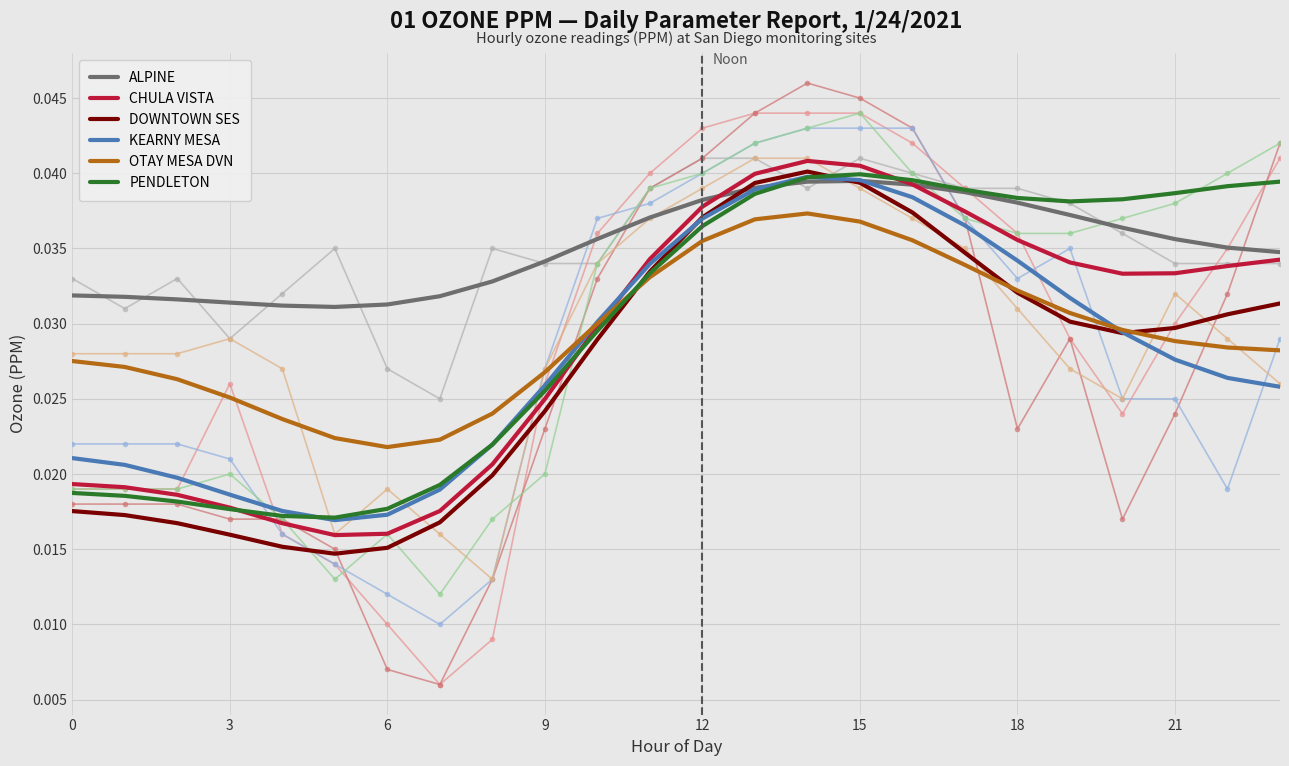

Which series ends up on top after the final intersection of PENDLETON and CHULA VISTA?

PENDLETON